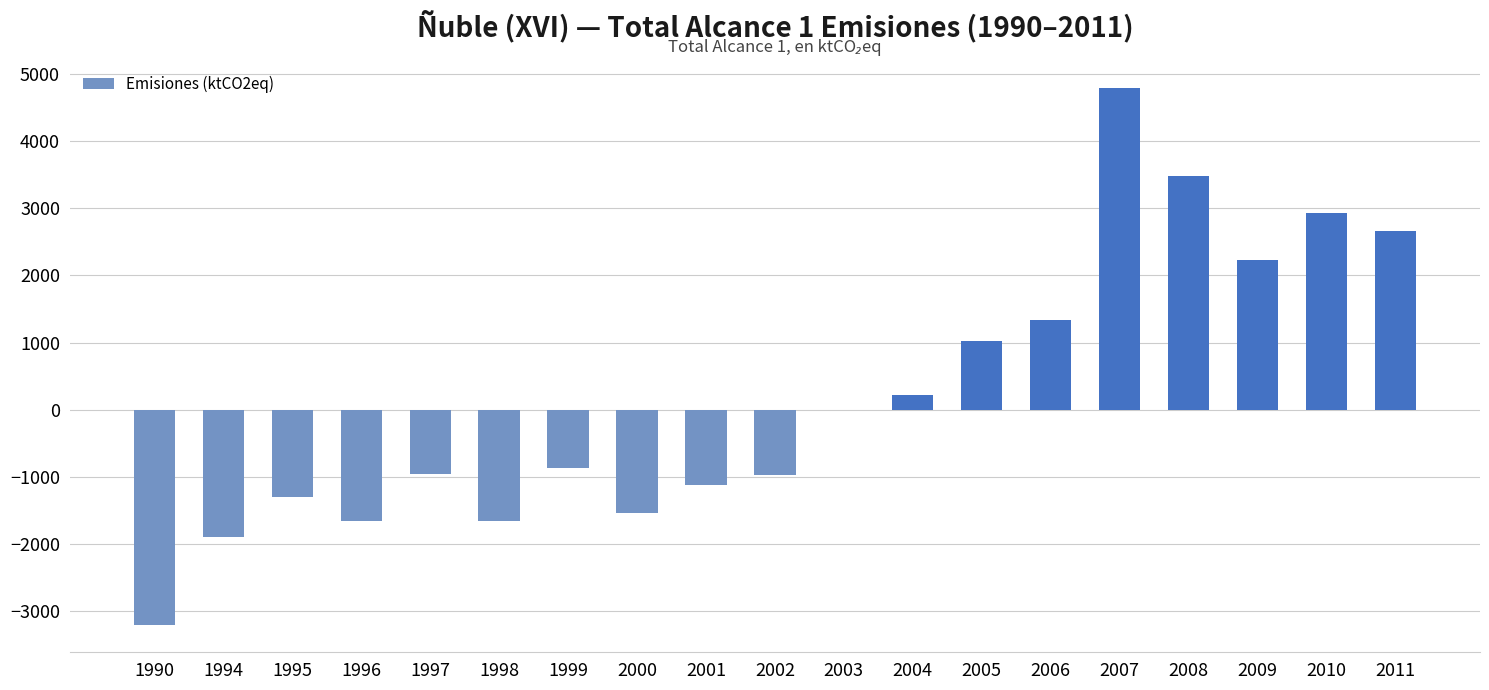

What is the ratio of the value at 2005 to the value at 2009?

0.5